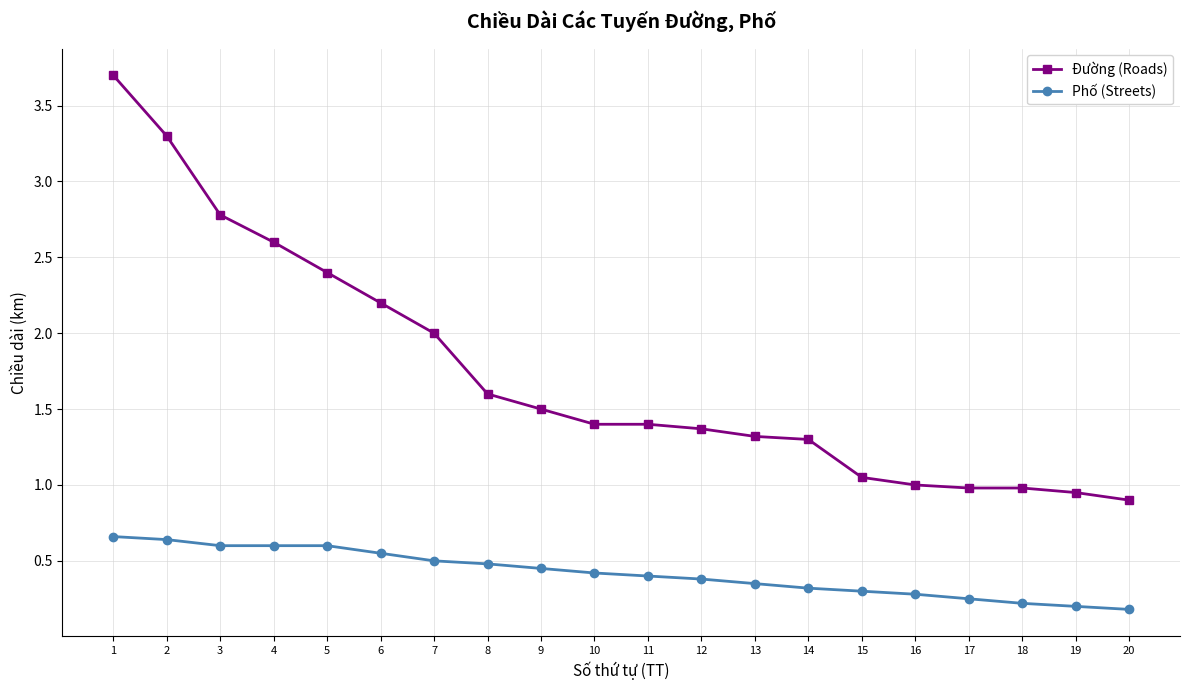

What is the maximum value shown in the chart?

3.7